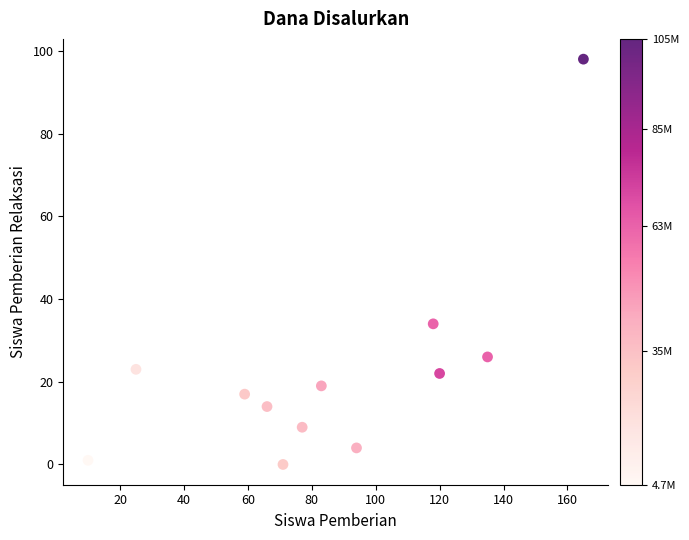

What Y value in the scatter plot is closest to 49?

34